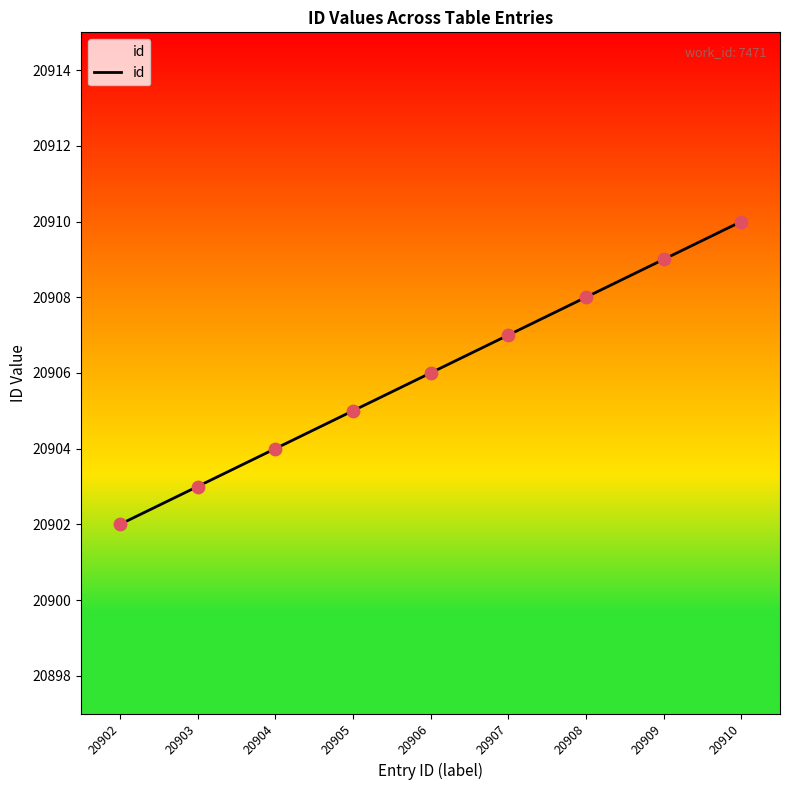

Between 20907 and 20909, which is larger?

20909